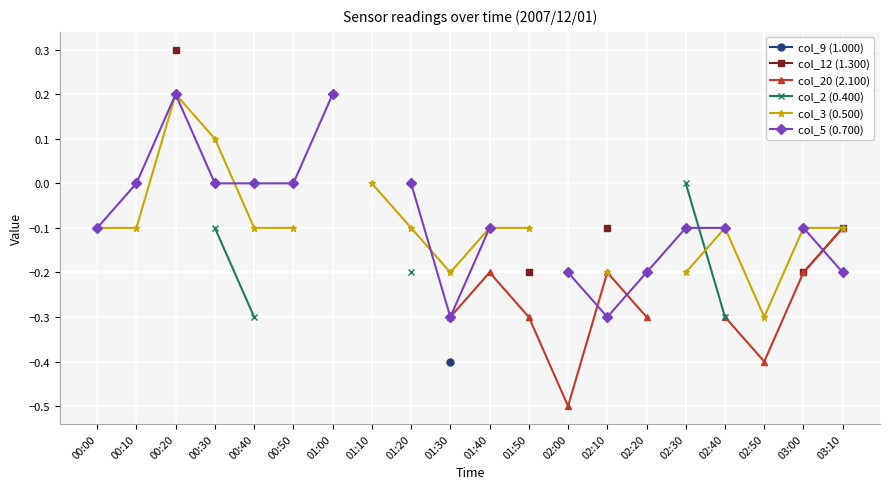

What is the value of the col_3 (0.500) point at the 18th from the left?

-0.3